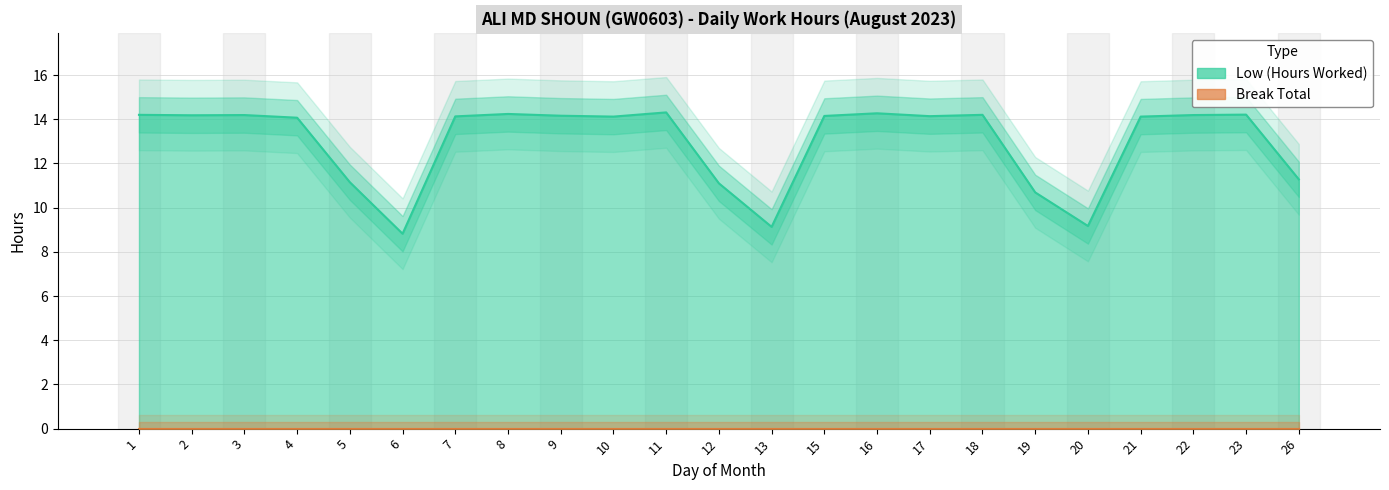

At which category does the data reach its first local valley?

2